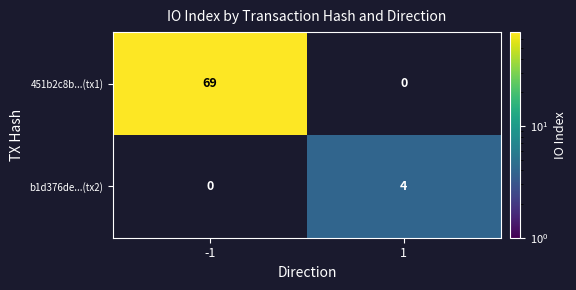

At how many categories does at least one series exceed 32?

1